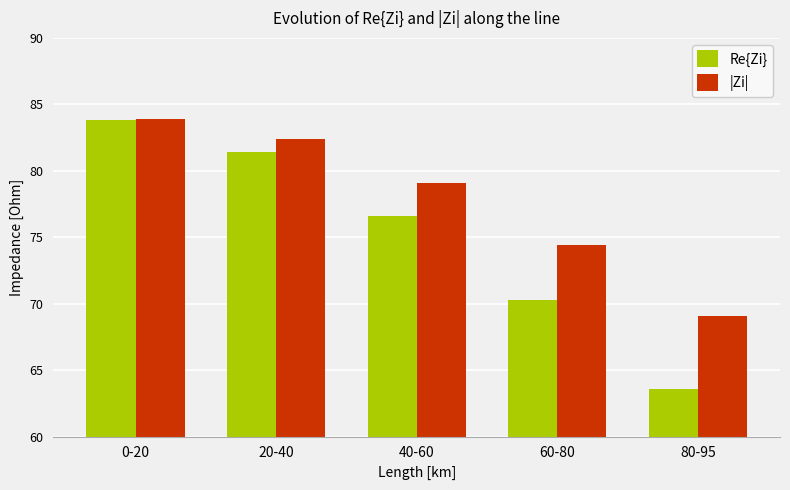

What is the lowest value of the Re{Zi} series?

63.6